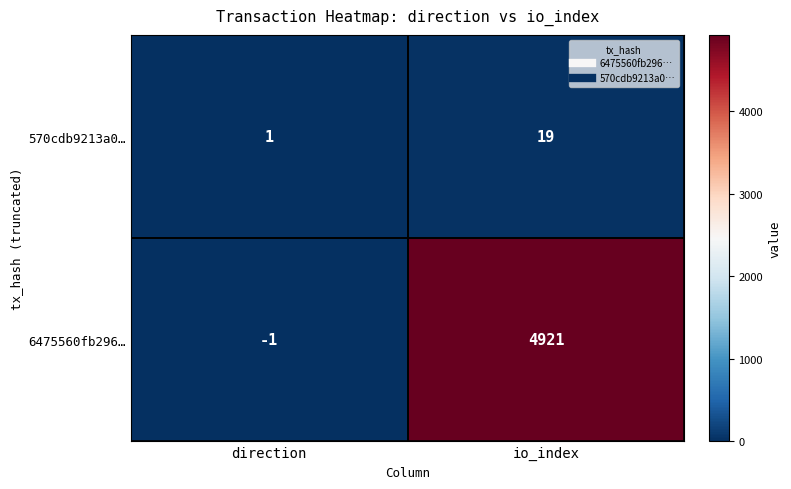

What is the greatest value displayed?

4921